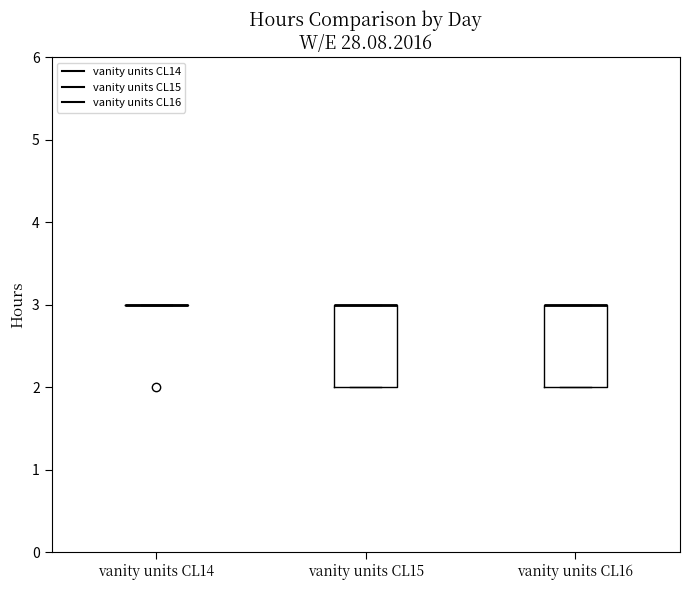

Reading left to right, read every box against the y-axis: the position of its median line, the range the box covers, and the ends of its whiskers. The values are not printed on the chart, so give them approximately, as read against the axis.

vanity units CL14: box collapsed to a line at 3, whiskers 3 to 3
vanity units CL15: median 3 (drawn on the box's upper edge), box 2 to 3, whiskers 2 to 3
vanity units CL16: median 3 (drawn on the box's upper edge), box 2 to 3, whiskers 2 to 3